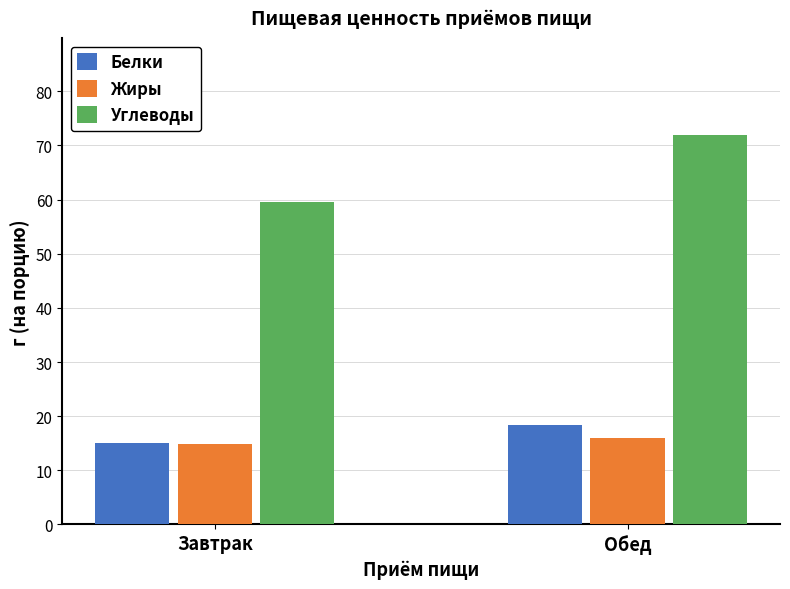

At which label does Белки first exceed 18?

Обед